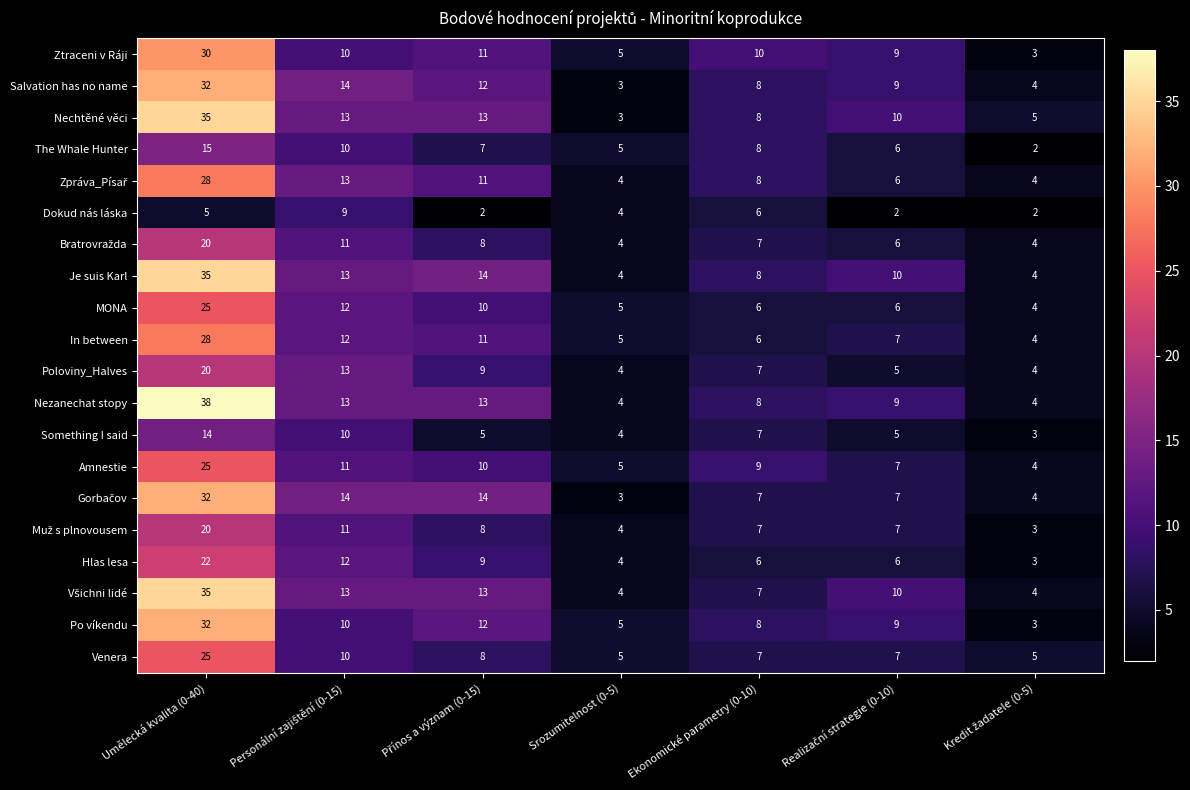

What is the average value of the Nechtěné věci series?

12